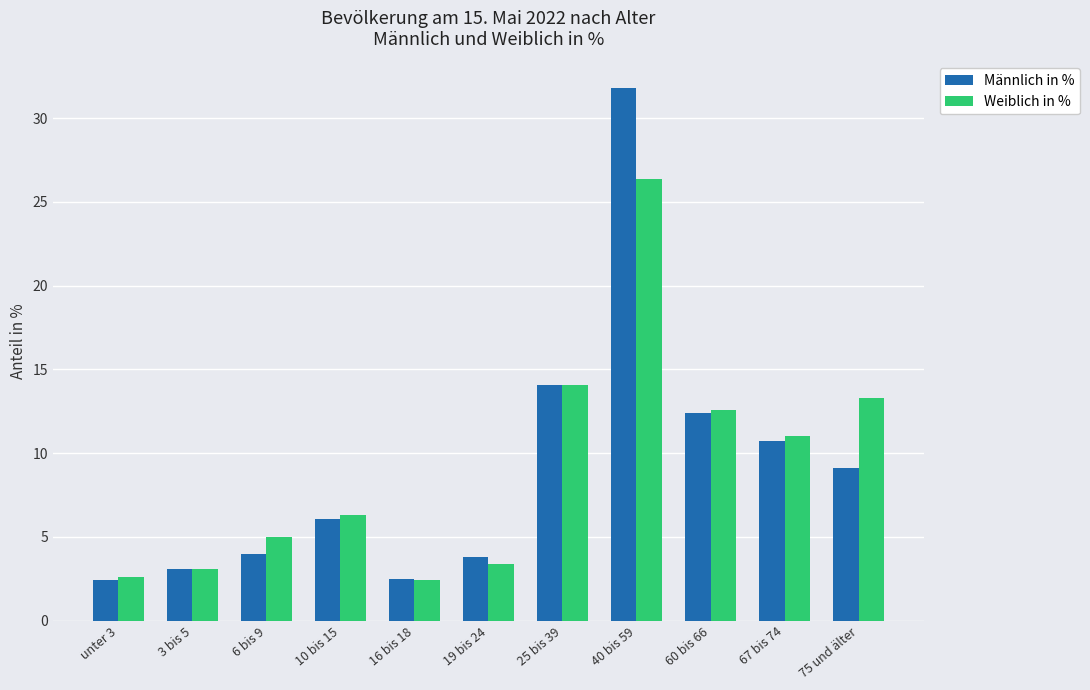

List the series in order of their peak value, highest first.

Männlich in %, Weiblich in %